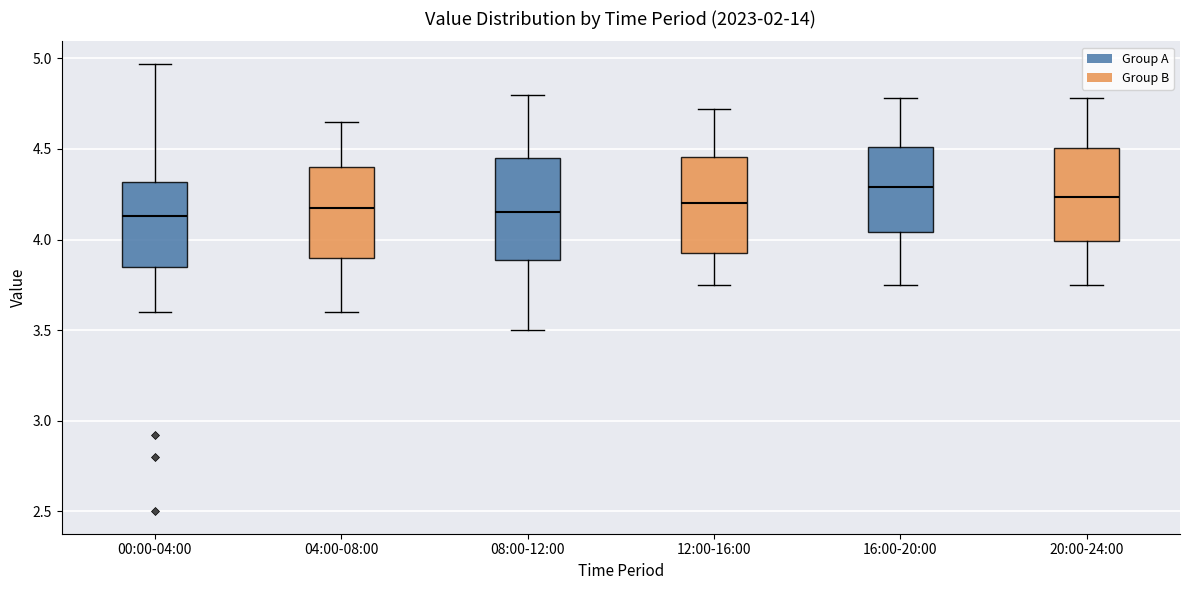

Reading left to right, transcribe this box plot: for each box, give where its median line is, the range the box spans, and where its two whiskers end, as read against the y-axis. The values are not printed on the chart, so give them approximately, as read against the axis.

00:00-04:00: median 4.15, box 3.85 to 4.30, whiskers 3.60 to 4.95
04:00-08:00: median 4.20, box 3.90 to 4.40, whiskers 3.60 to 4.65
08:00-12:00: median 4.15, box 3.90 to 4.45, whiskers 3.50 to 4.80
12:00-16:00: median 4.20, box 3.95 to 4.45, whiskers 3.75 to 4.70
16:00-20:00: median 4.30, box 4.05 to 4.50, whiskers 3.75 to 4.80
20:00-24:00: median 4.25, box 4.00 to 4.50, whiskers 3.75 to 4.80